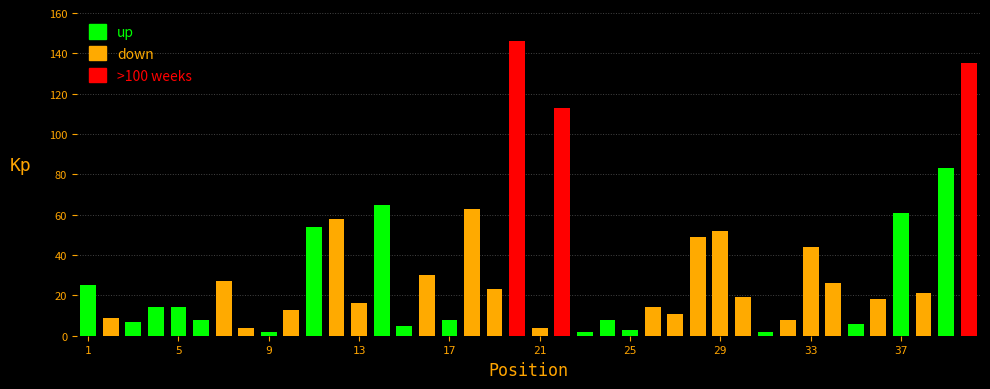

What is the smallest value displayed?

2